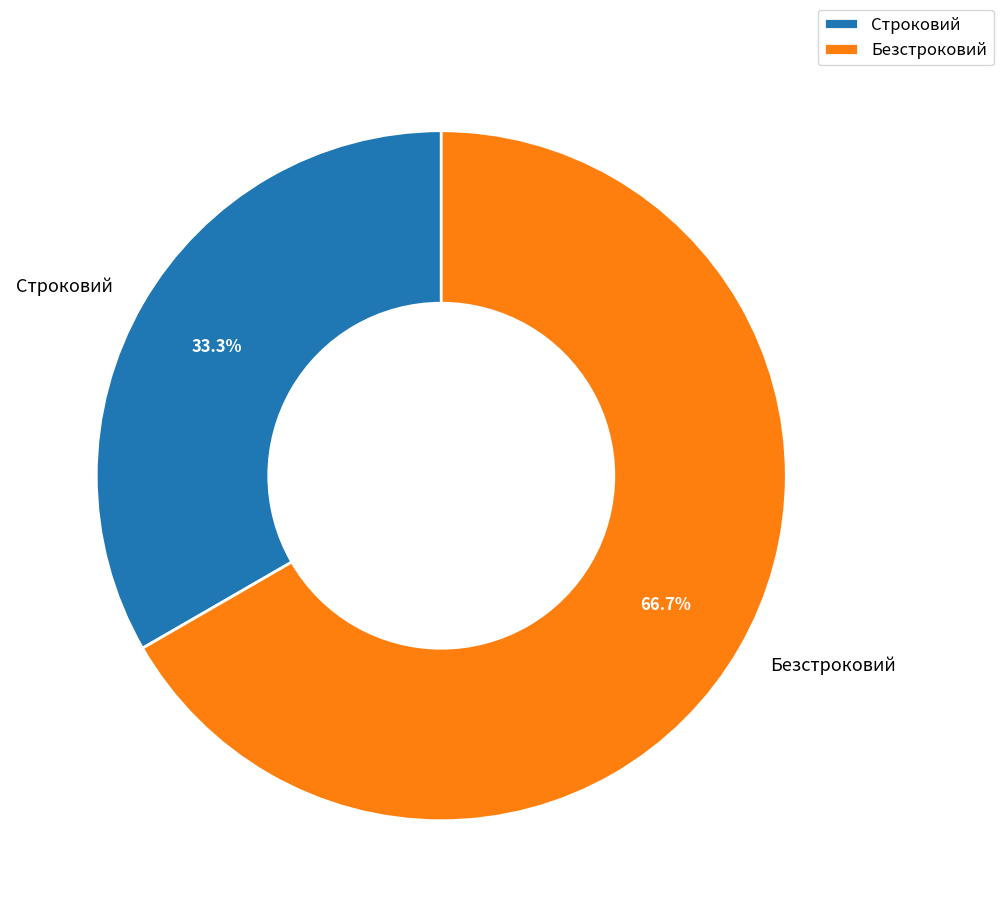

How many slices are in this pie chart?

2